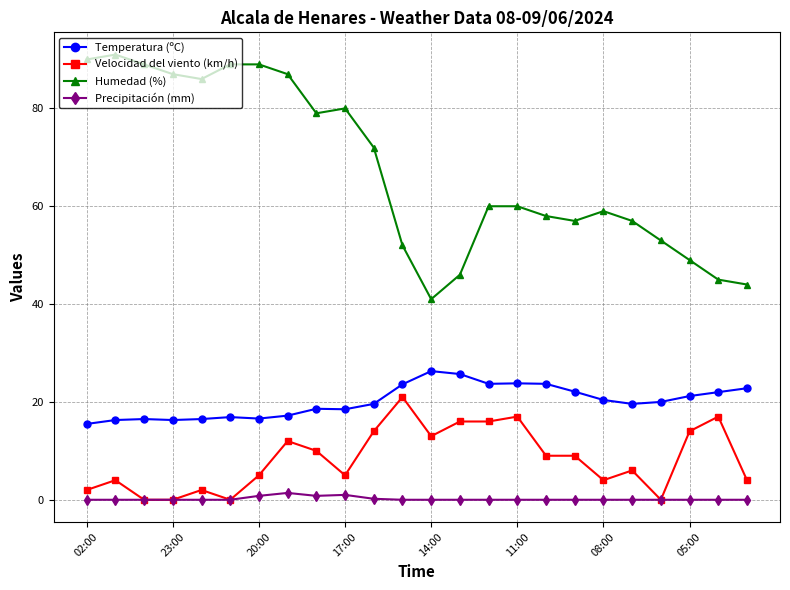

True or false: Precipitación (mm) and Temperatura (ºC) intersect in this chart.

False